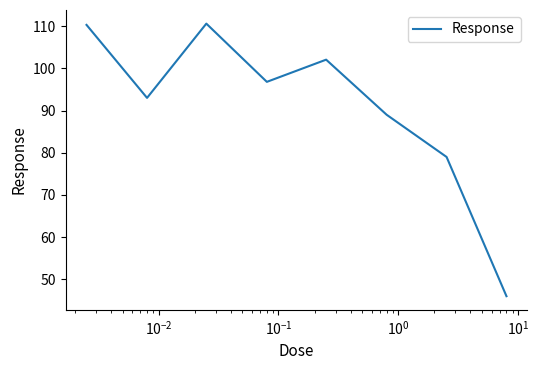

What is the difference between the second highest and second lowest values?

31.3